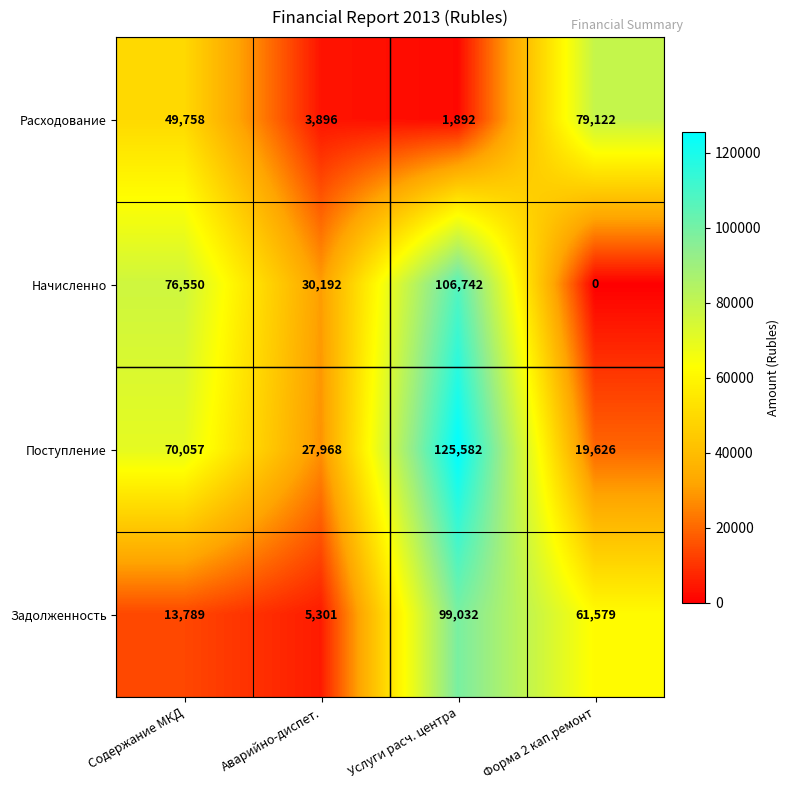

At which label is Поступление closest to 72604?

Содержание МКД